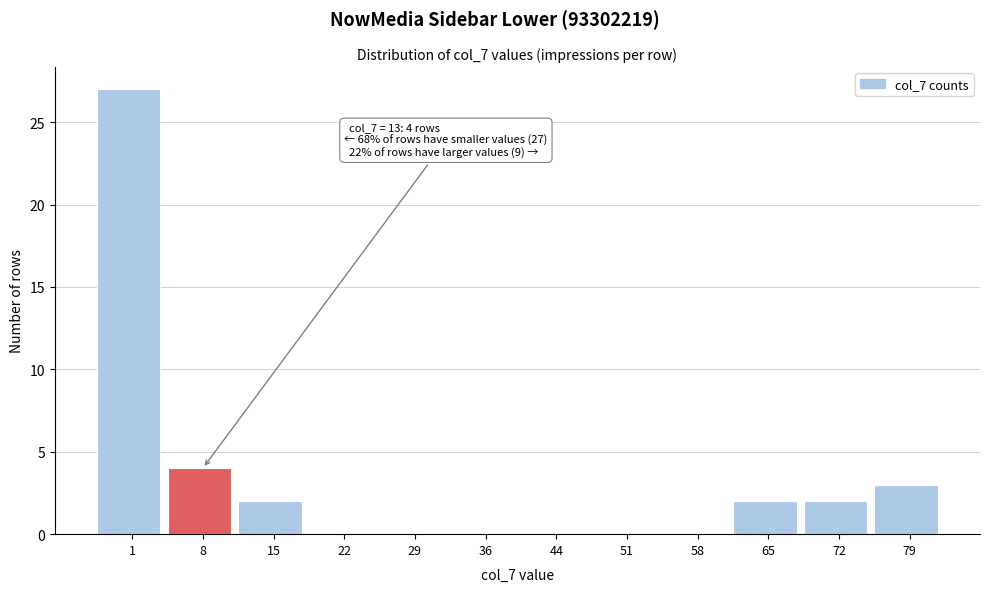

Reading right to left, list all the values displayed in this chart.

79=3	72=2	65=2	58=0	51=0	44=0	36=0	29=0	22=0	15=2	8=4	1=27